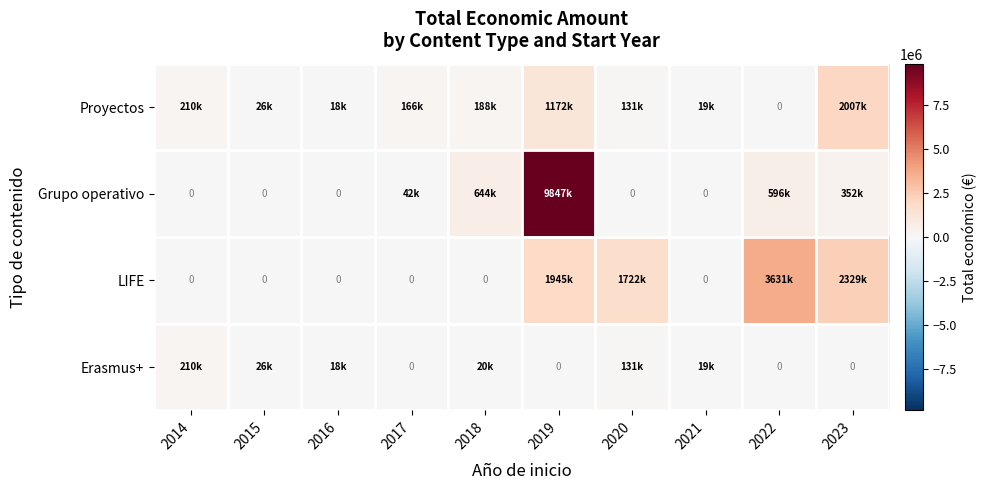

What is the average value of the Erasmus+ series?

42662